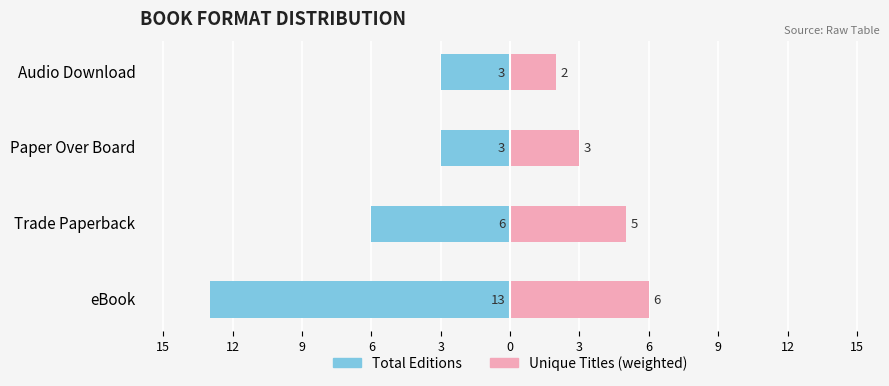

True or false: Total Editions has a value of -8 at Trade Paperback.

False